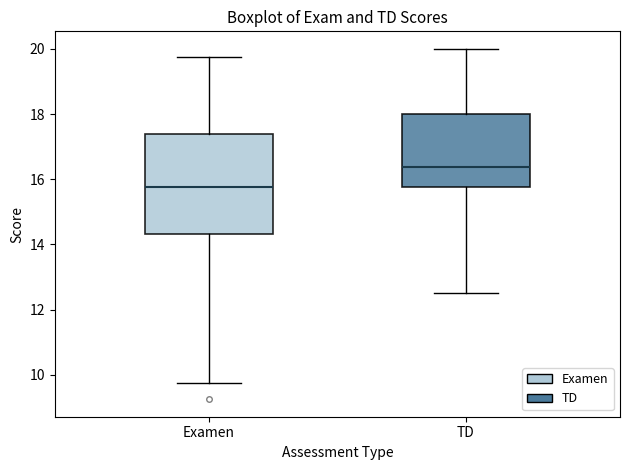

Which box has the lowest median line?

Examen